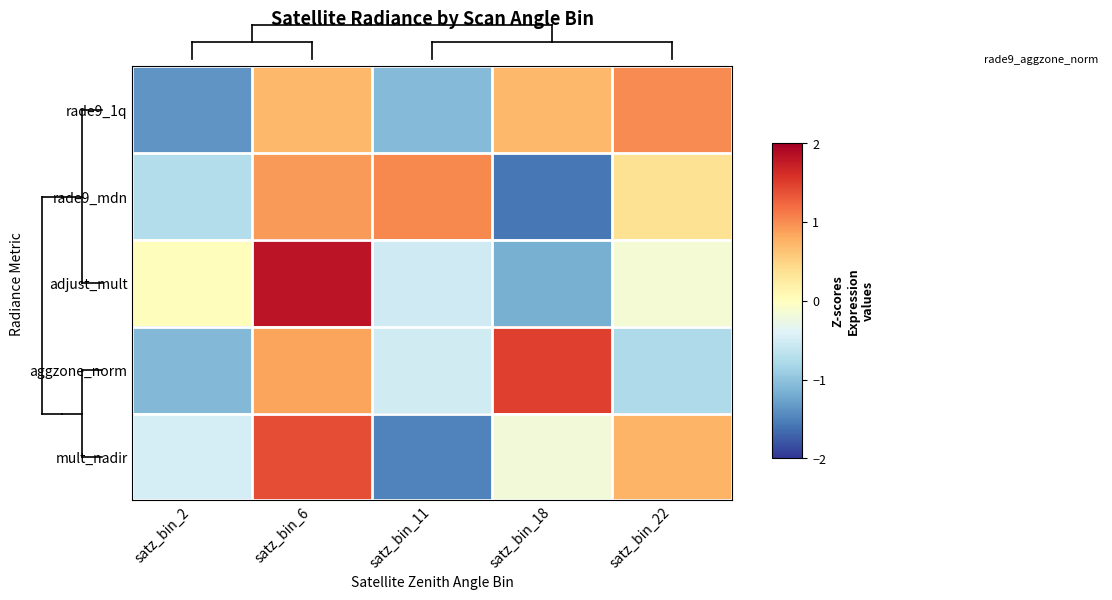

Reading left to right, what are all the values shown in this chart?

rade9_1q: satz_bin_2=-1.4	satz_bin_6=0.7	satz_bin_11=-1.1	satz_bin_18=0.7	satz_bin_22=1.0
rade9_mdn: satz_bin_2=-0.7	satz_bin_6=0.9	satz_bin_11=1.0	satz_bin_18=-1.6	satz_bin_22=0.4
adjust_mult: satz_bin_2=0.0	satz_bin_6=1.8	satz_bin_11=-0.5	satz_bin_18=-1.2	satz_bin_22=-0.2
aggzone_norm: satz_bin_2=-1.1	satz_bin_6=0.9	satz_bin_11=-0.5	satz_bin_18=1.5	satz_bin_22=-0.8
mult_nadir: satz_bin_2=-0.5	satz_bin_6=1.4	satz_bin_11=-1.5	satz_bin_18=-0.2	satz_bin_22=0.7